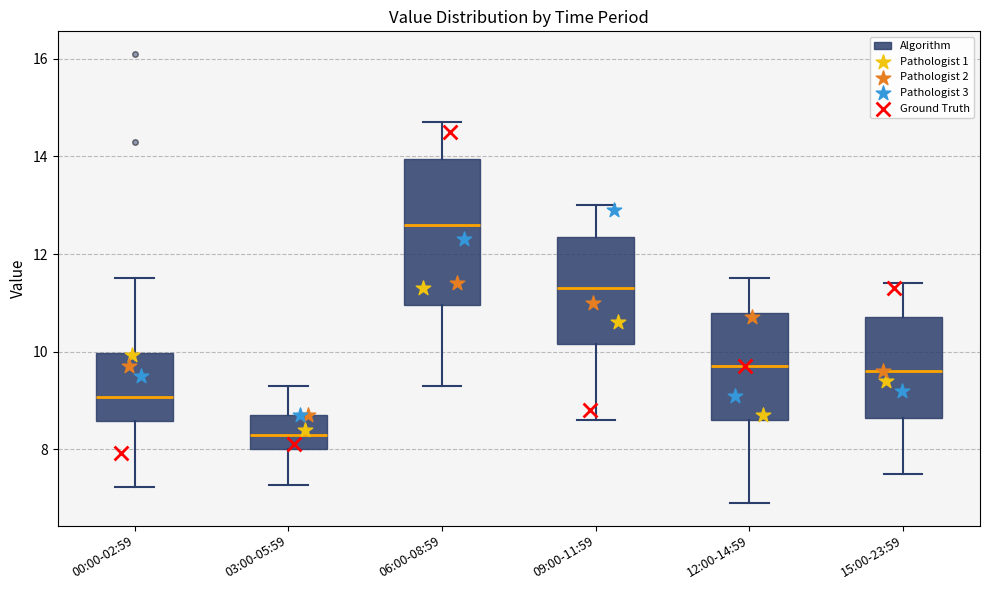

Which box has the lowest median line?

03:00-05:59